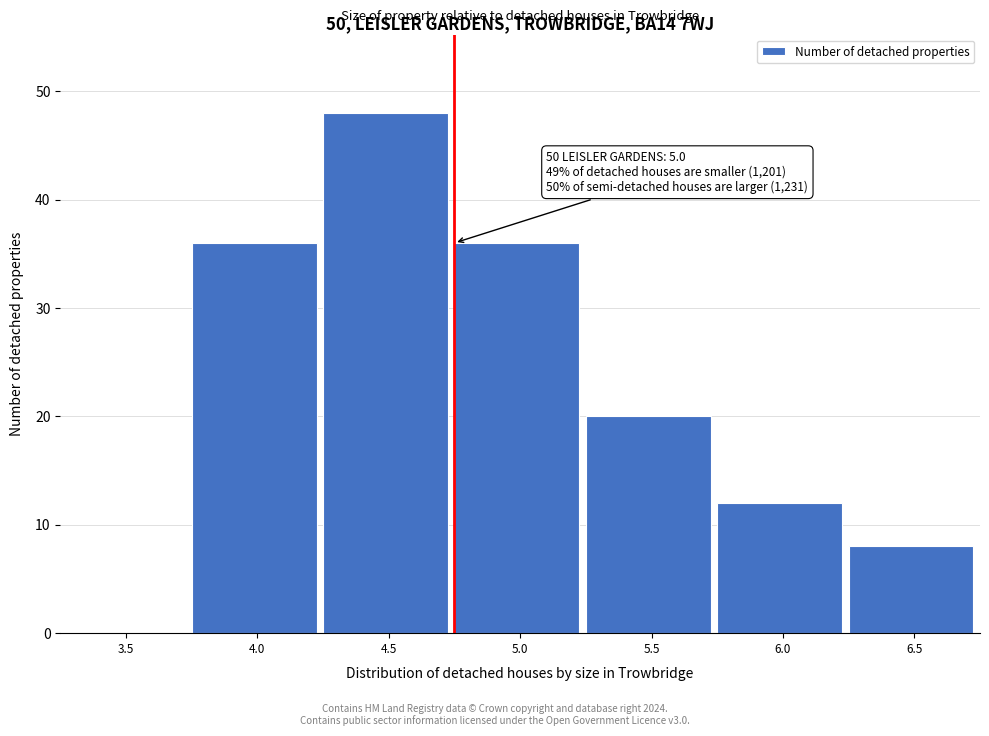

Reading left to right, transcribe all the data shown in this chart.

3.5=0	4.0=36	4.5=48	5.0=36	5.5=20	6.0=12	6.5=8